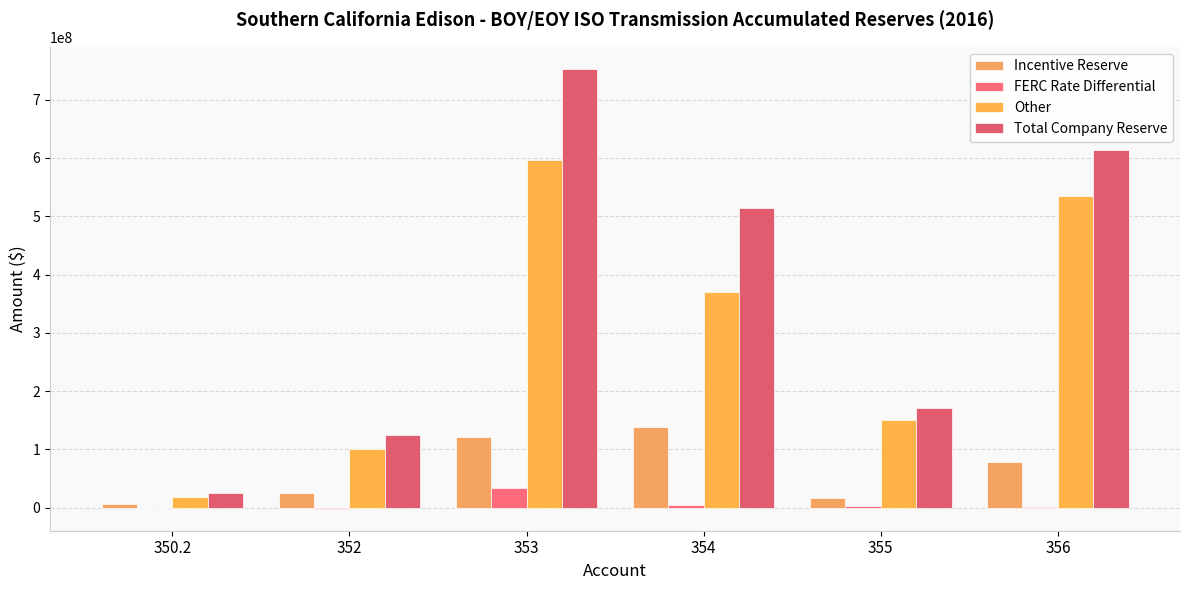

What is the value of the Incentive Reserve bar at the 5th from the left?

16498585.6